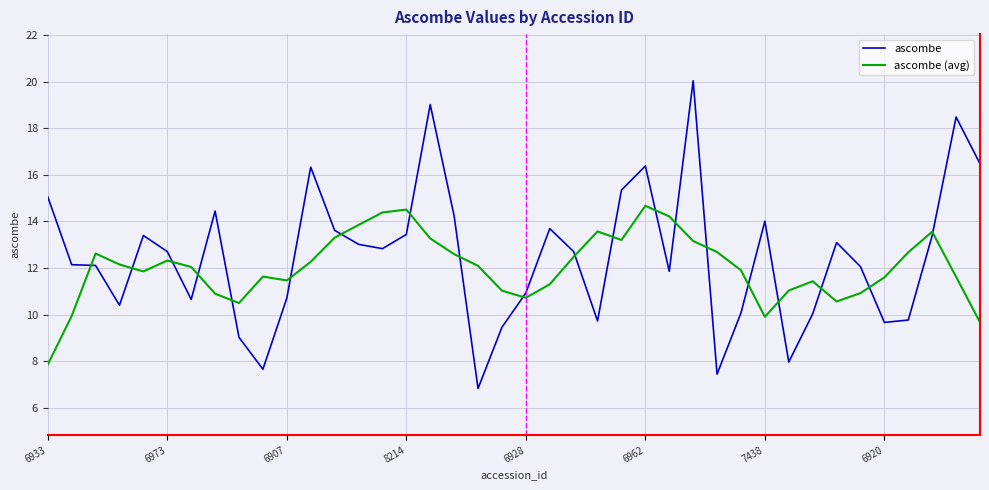

List the series in order of their peak value, lowest first.

ascombe (avg), ascombe